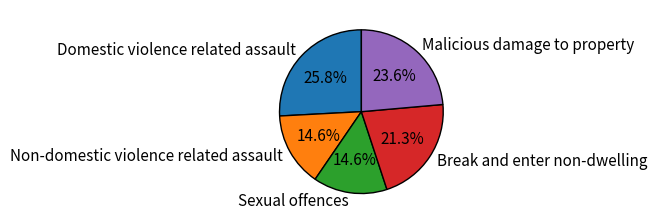

To the nearest percent, what percentage of the pie is Break and enter non-dwelling?

21%